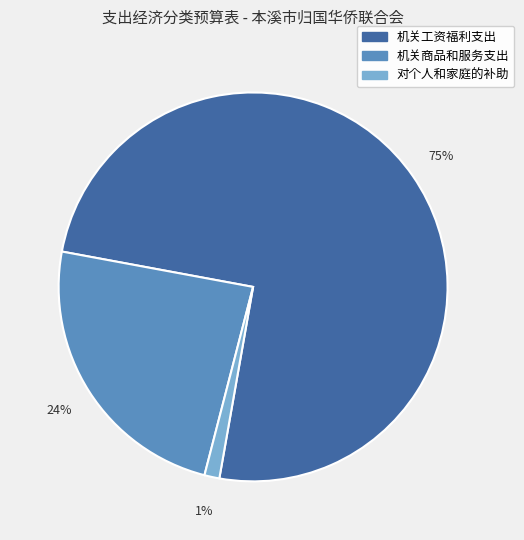

To the nearest percent, what is the difference between the largest and smallest slice percentages?

74%